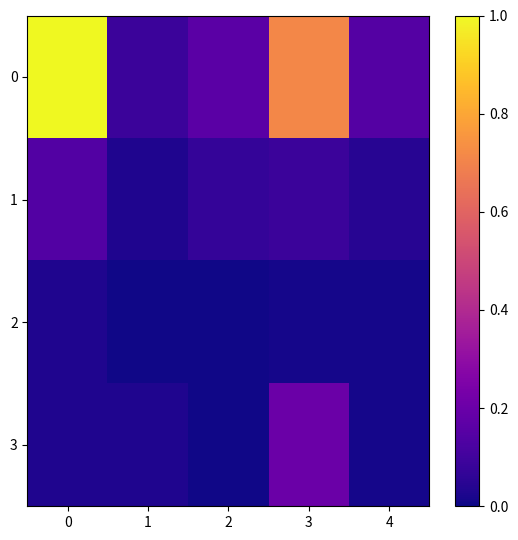

Reading left to right, what are all the values shown in this chart?

0: 0=1.0	1=0.1	2=0.2	3=0.7	4=0.1
1: 0=0.1	1=0.0	2=0.1	3=0.1	4=0.0
2: 0=0.0	1=0.0	2=0.0	3=0.0	4=0.0
3: 0=0.0	1=0.0	2=0.0	3=0.2	4=0.0